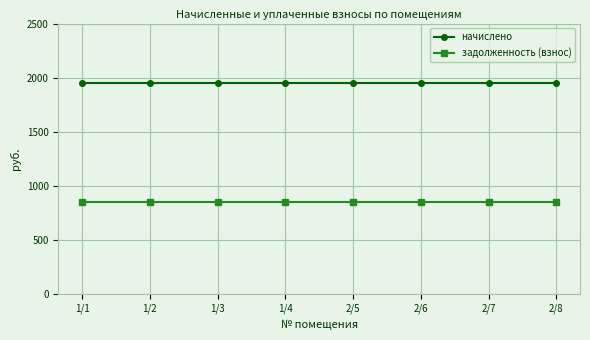

Rank the series by their average value, from highest to lowest.

начислено, задолженность (взнос)